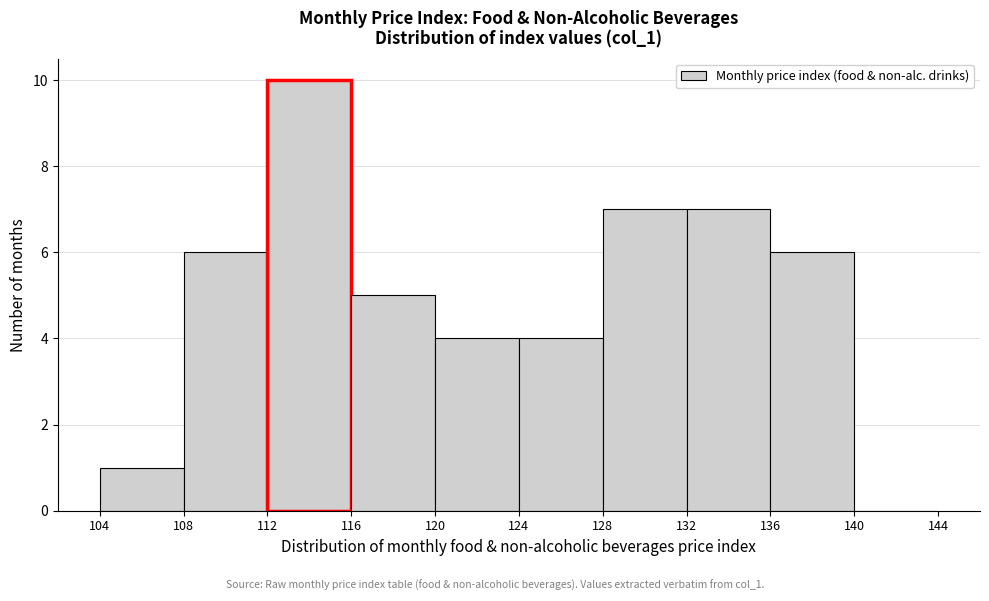

Reading left to right, transcribe this chart: for each bar, give the range it covers on the x-axis and its height. The values are not printed on the chart, so give them approximately, as read against the axis.

104 to 108: 1
108 to 112: 6
112 to 116: 10
116 to 120: 5
120 to 124: 4
124 to 128: 4
128 to 132: 7
132 to 136: 7
136 to 140: 6
140 to 144: 0